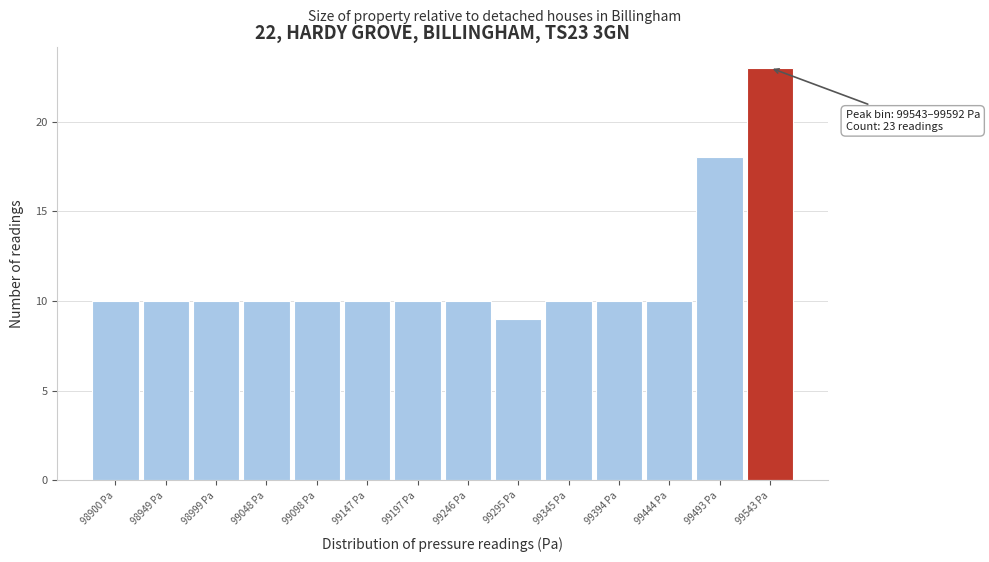

Reading left to right, extract all data points from this chart.

98900 Pa=10	98949 Pa=10	98999 Pa=10	99048 Pa=10	99098 Pa=10	99147 Pa=10	99197 Pa=10	99246 Pa=10	99295 Pa=9	99345 Pa=10	99394 Pa=10	99444 Pa=10	99493 Pa=18	99543 Pa=23